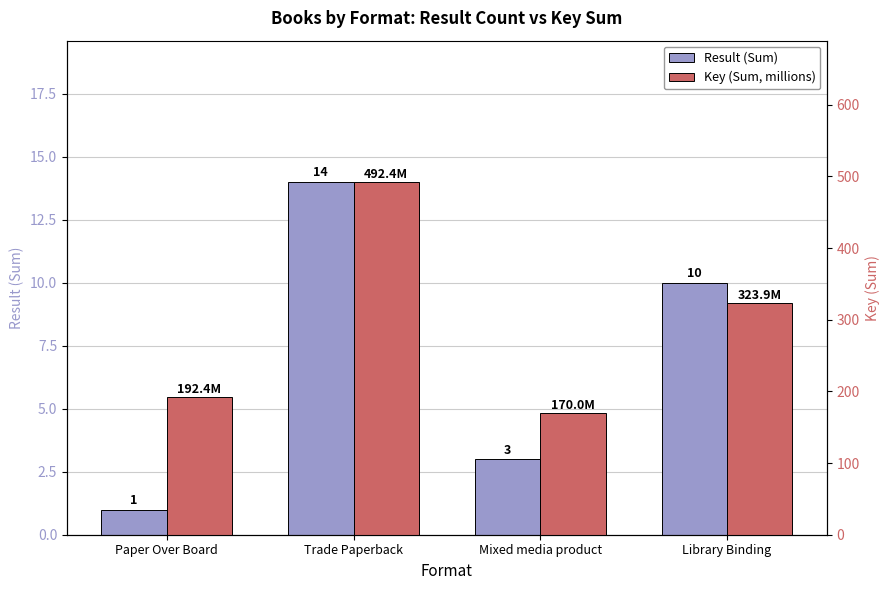

At which label does Key (Sum, millions) first exceed 323?

Trade Paperback